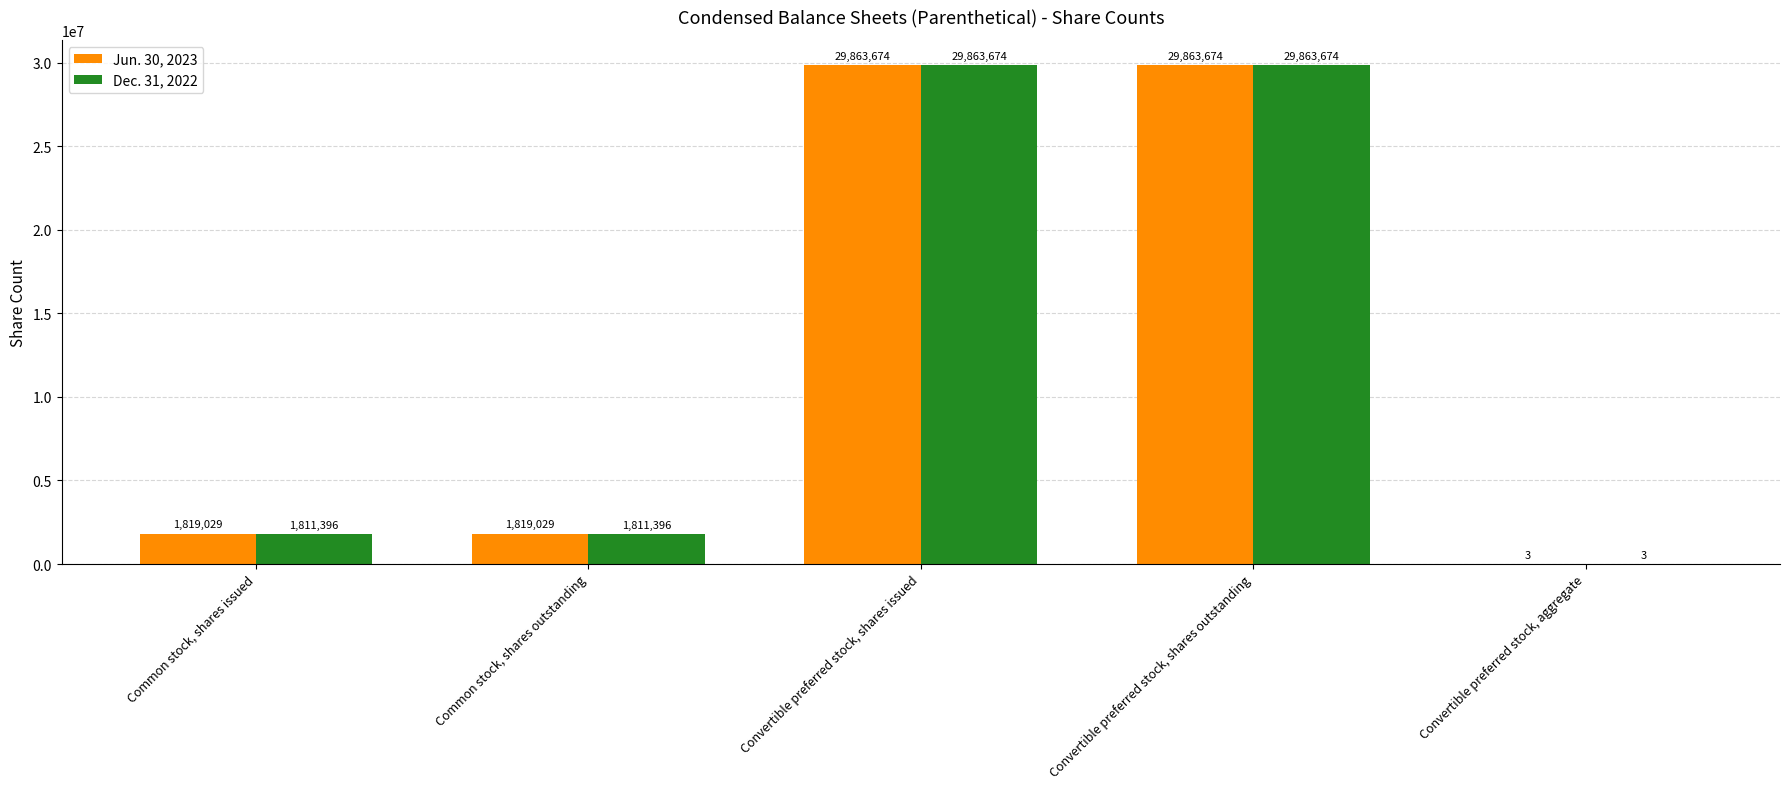

True or false: Jun. 30, 2023 has a value of 44545543 at Convertible preferred stock, shares outstanding.

False